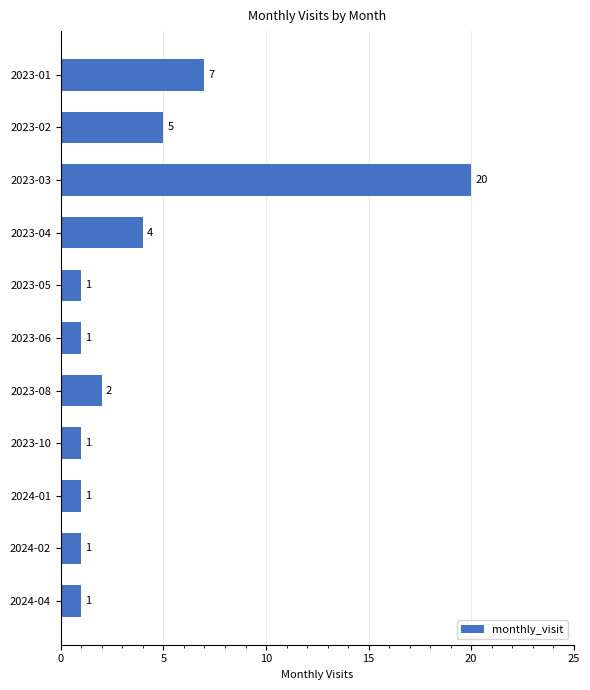

True or false: the data shows 1 at 2024-04.

True